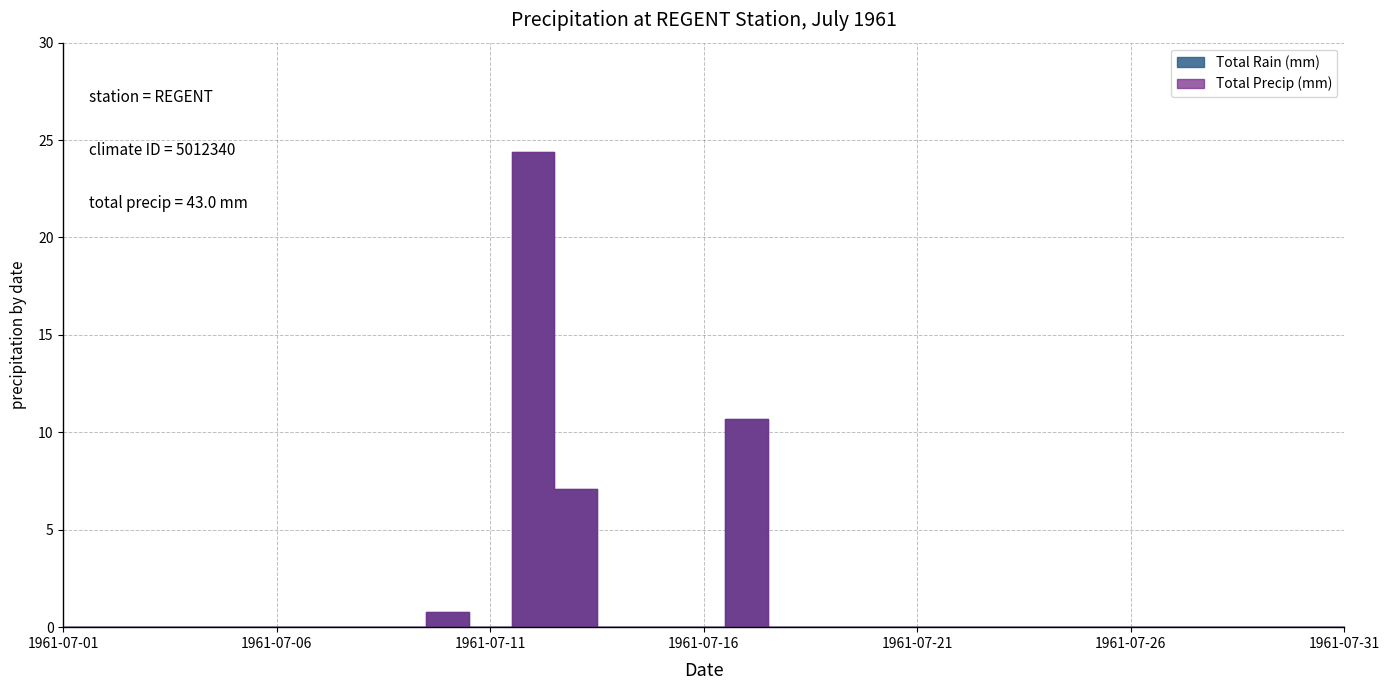

Reading left to right, list all the values displayed in this chart.

Total Rain (mm): 1961-07-01=0.0	1961-07-02=0.0	1961-07-03=0.0	1961-07-04=0.0	1961-07-05=0.0	1961-07-06=0.0	1961-07-07=0.0	1961-07-08=0.0	1961-07-09=0.0	1961-07-10=0.8	1961-07-11=0.0	1961-07-12=24.4	1961-07-13=7.1	1961-07-14=0.0	1961-07-15=0.0	1961-07-16=0.0	1961-07-17=10.7	1961-07-18=0.0	1961-07-19=0.0	1961-07-20=0.0	1961-07-21=0.0	1961-07-22=0.0	1961-07-23=0.0	1961-07-24=0.0	1961-07-25=0.0	1961-07-26=0.0	1961-07-27=0.0	1961-07-28=0.0	1961-07-29=0.0	1961-07-30=0.0	1961-07-31=0.0
Total Precip (mm): 1961-07-01=0.0	1961-07-02=0.0	1961-07-03=0.0	1961-07-04=0.0	1961-07-05=0.0	1961-07-06=0.0	1961-07-07=0.0	1961-07-08=0.0	1961-07-09=0.0	1961-07-10=0.8	1961-07-11=0.0	1961-07-12=24.4	1961-07-13=7.1	1961-07-14=0.0	1961-07-15=0.0	1961-07-16=0.0	1961-07-17=10.7	1961-07-18=0.0	1961-07-19=0.0	1961-07-20=0.0	1961-07-21=0.0	1961-07-22=0.0	1961-07-23=0.0	1961-07-24=0.0	1961-07-25=0.0	1961-07-26=0.0	1961-07-27=0.0	1961-07-28=0.0	1961-07-29=0.0	1961-07-30=0.0	1961-07-31=0.0